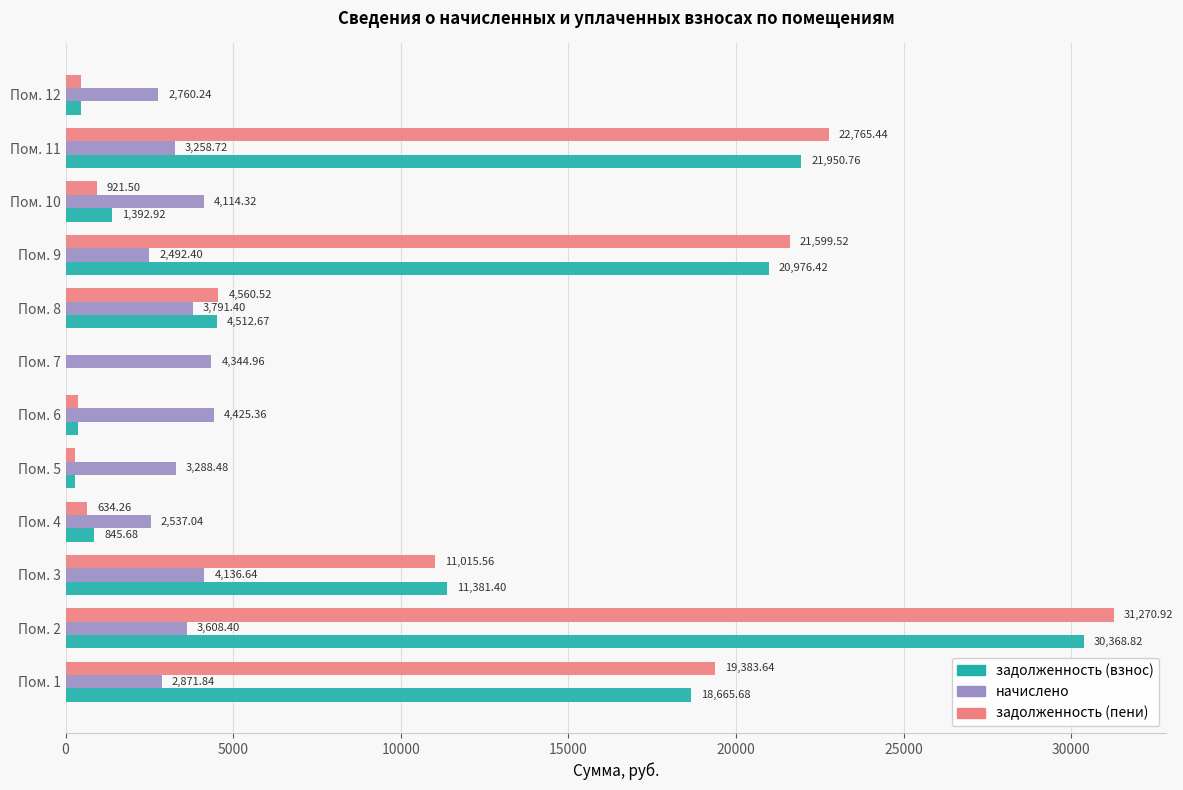

Which series changed the most between Пом. 4 and Пом. 8?

задолженность (пени)